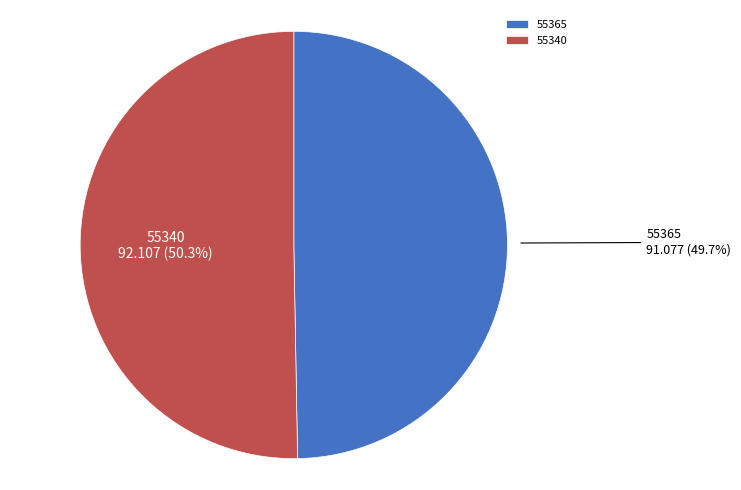

Between 55340 and 55365, which is larger?

55340